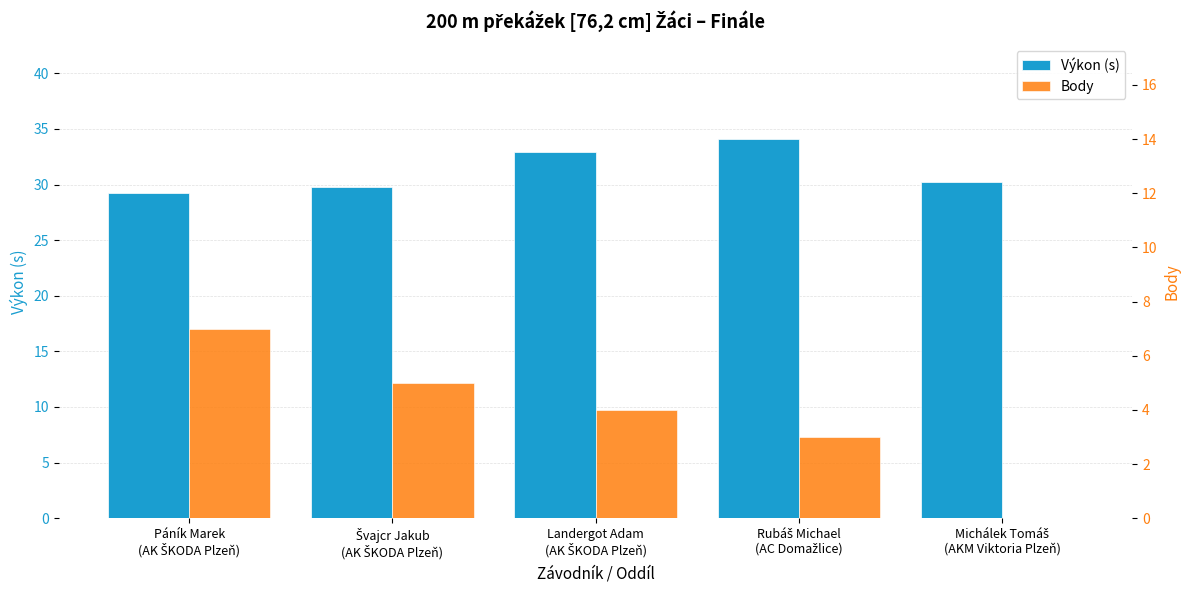

Read the Body value at Landergot Adam
(AK ŠKODA Plzeň).

4.0